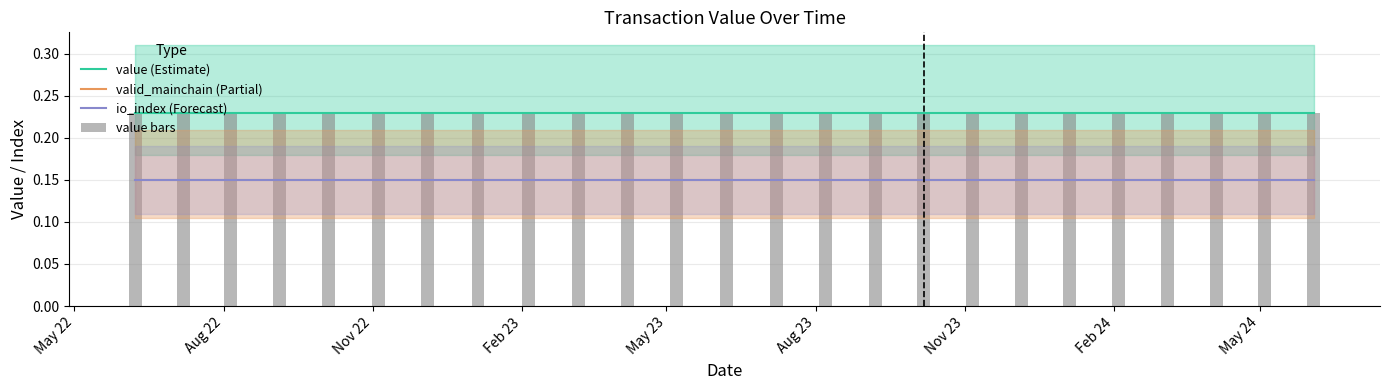

Count the number of categories in the chart.

25